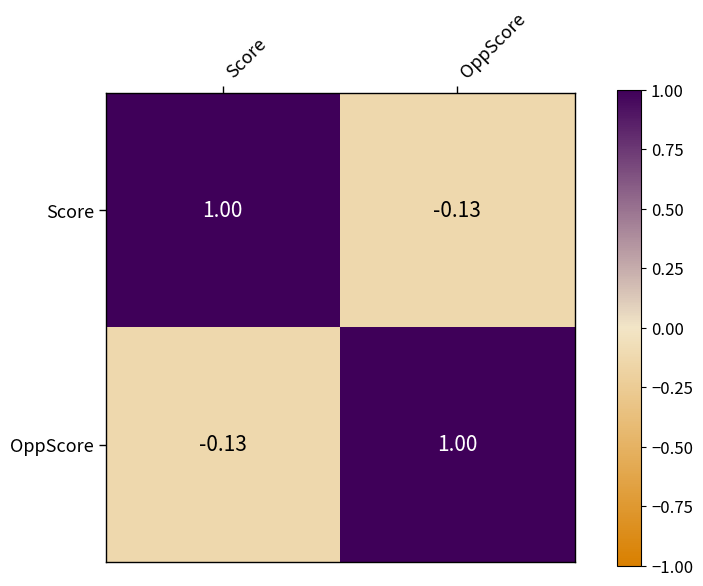

At Score, list the series in order from smallest to largest.

OppScore, Score